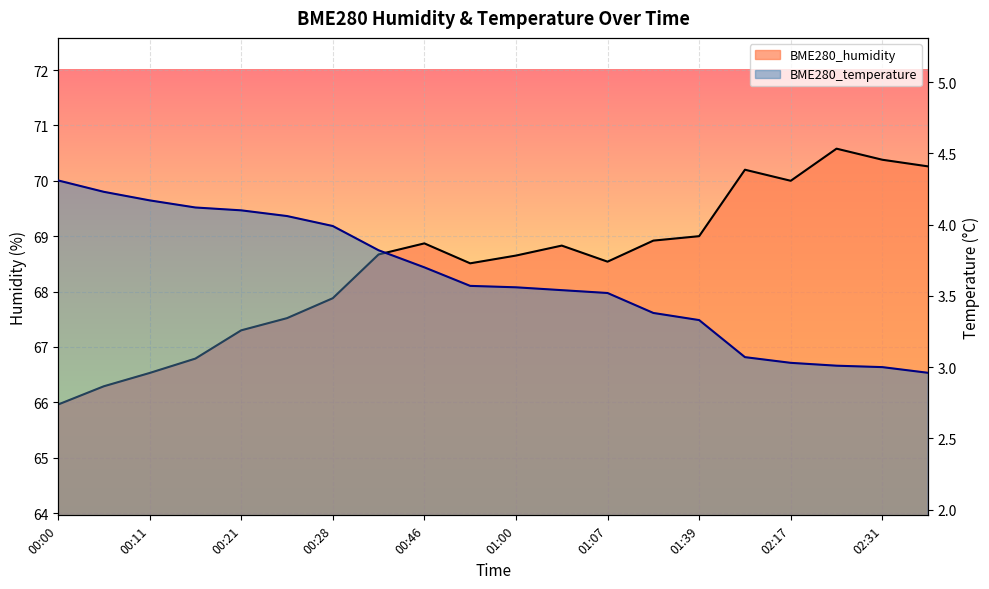

At which category does BME280_humidity reach its first local peak?

00:46